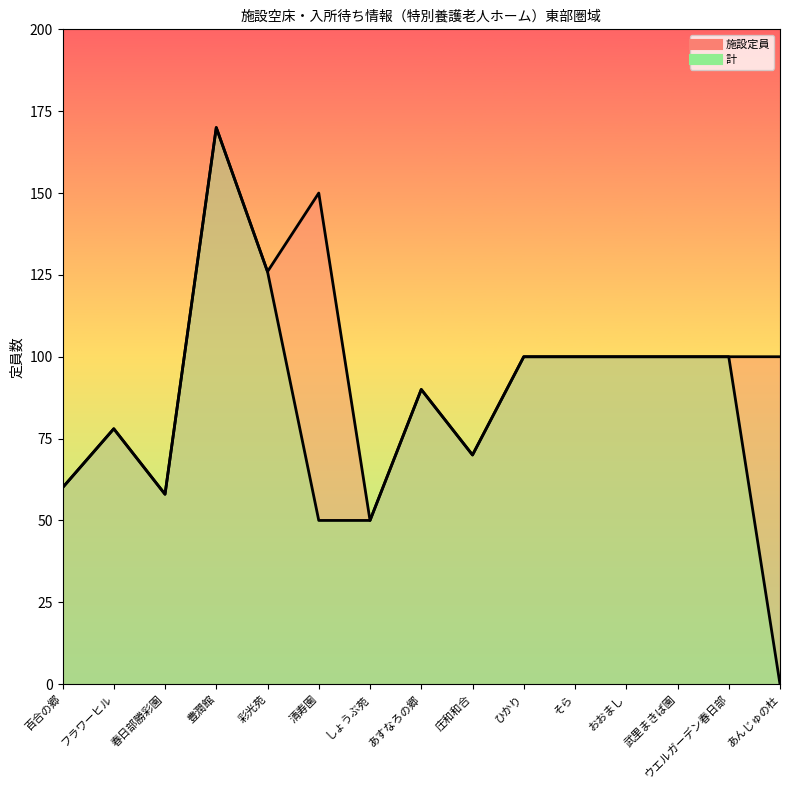

How many categories are shown in the chart?

15